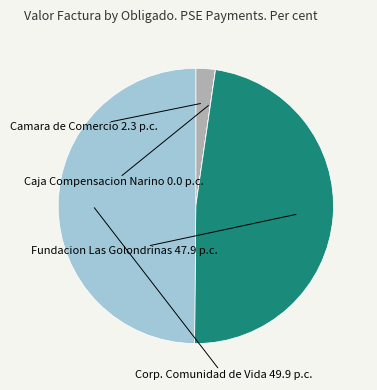

Is it true that Fundacion Las Golondrinas is 48% of the pie?

True